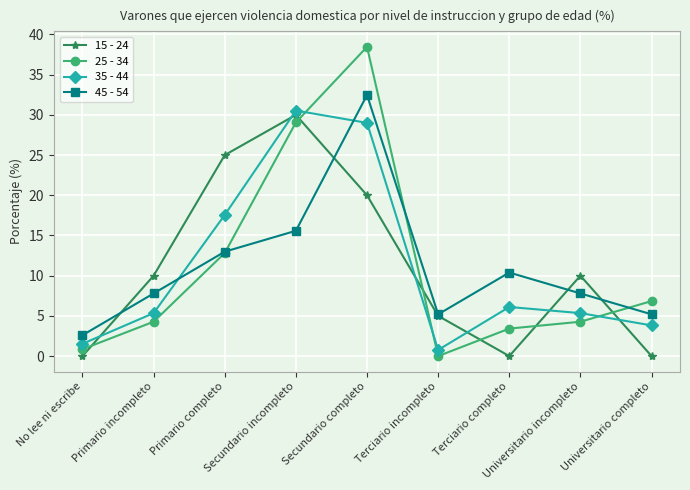

Is this an area chart (filled region under the line)?

No